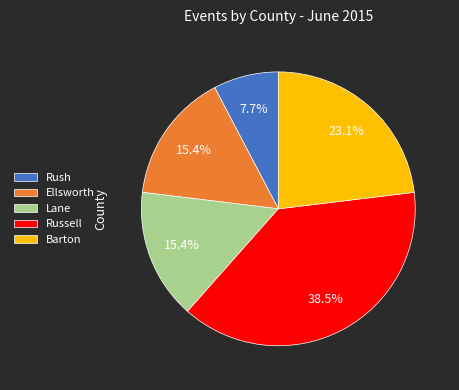

What percentage do Rush and Ellsworth together represent?

23.1%